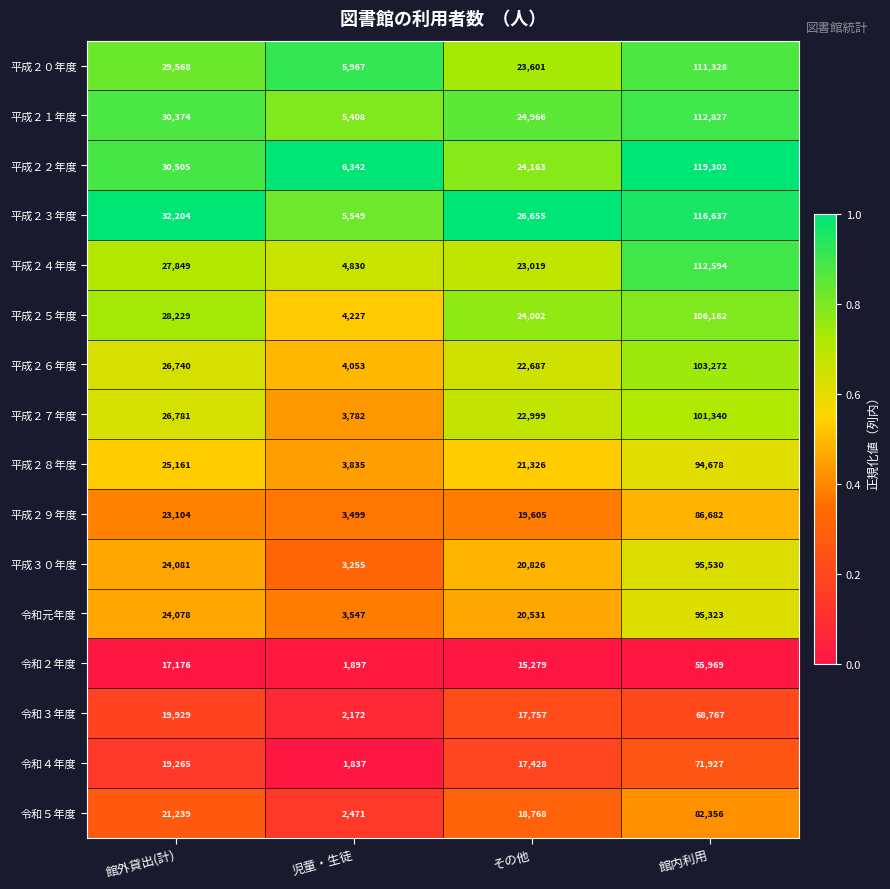

Which category has the highest value across all series?

館内利用